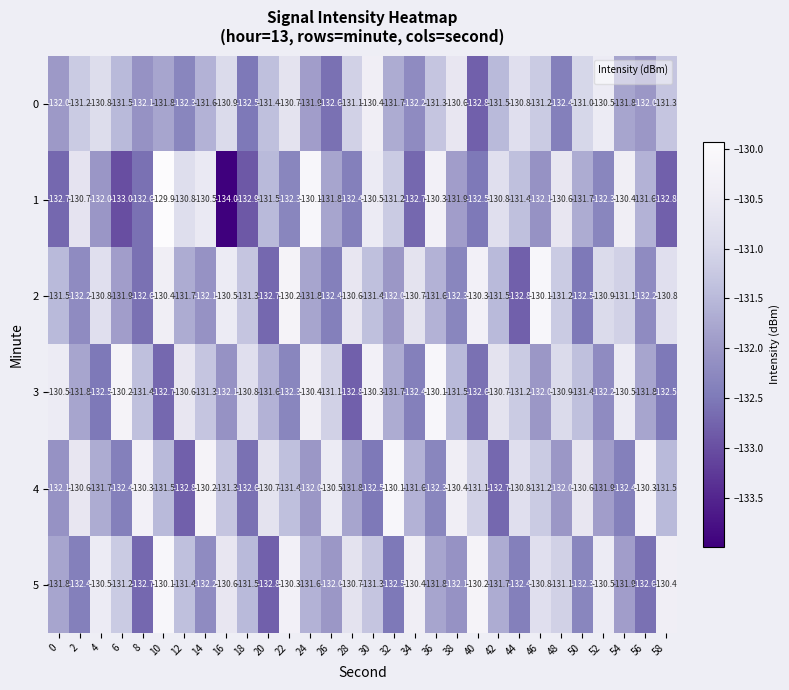

Which category has the lowest value across all series?

16